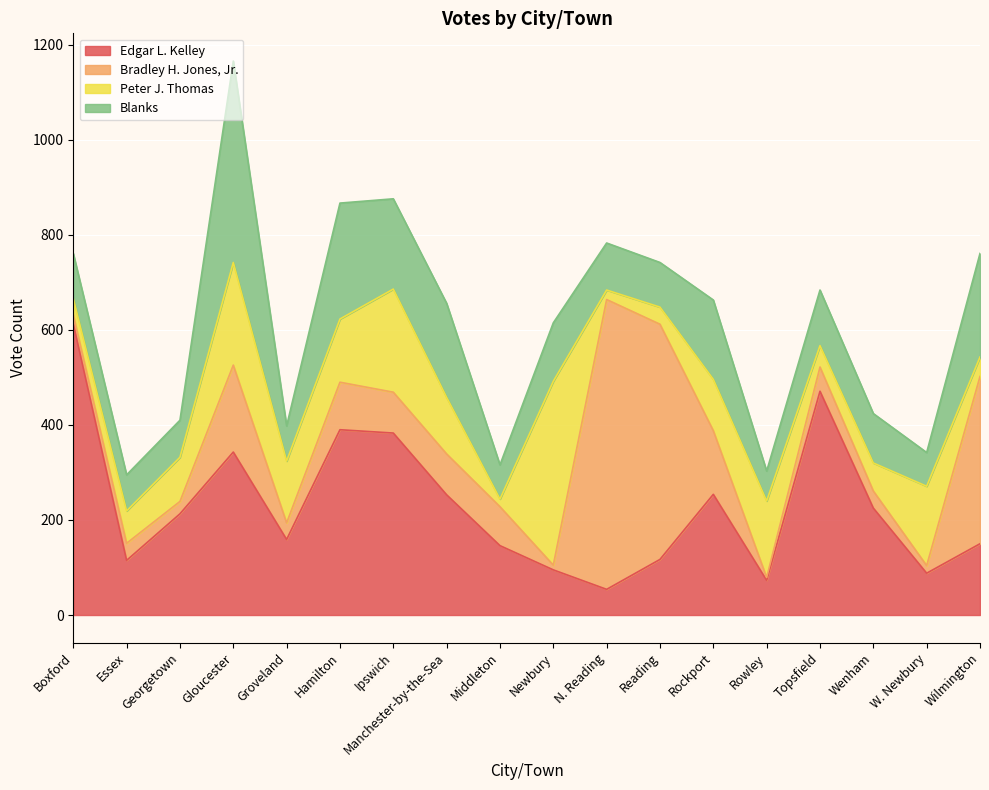

Which series has the largest total across all categories?

Edgar L. Kelley